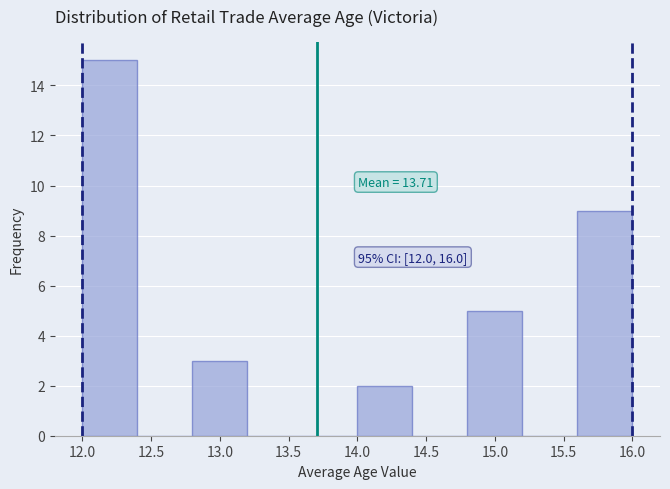

Over which range of the x-axis is the bar tallest?

12.0 to 12.4